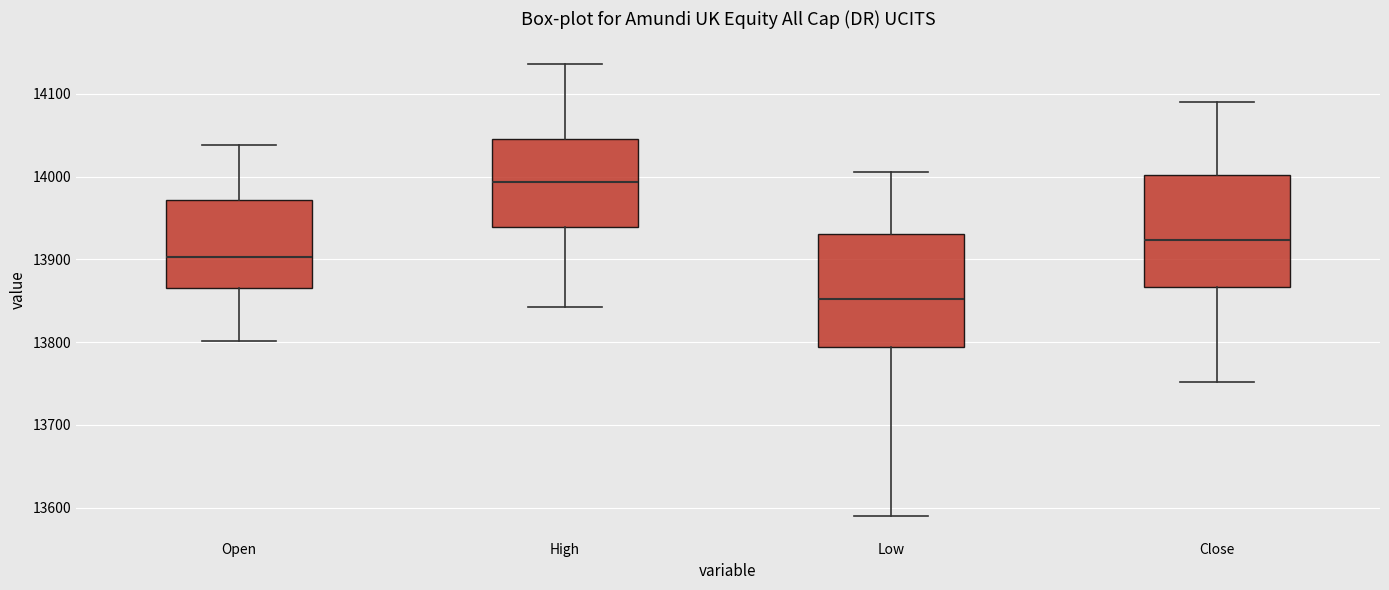

Where is the upper edge of the box for Low on the y-axis? The values are not printed on the chart, so give them approximately, as read against the axis.

13930